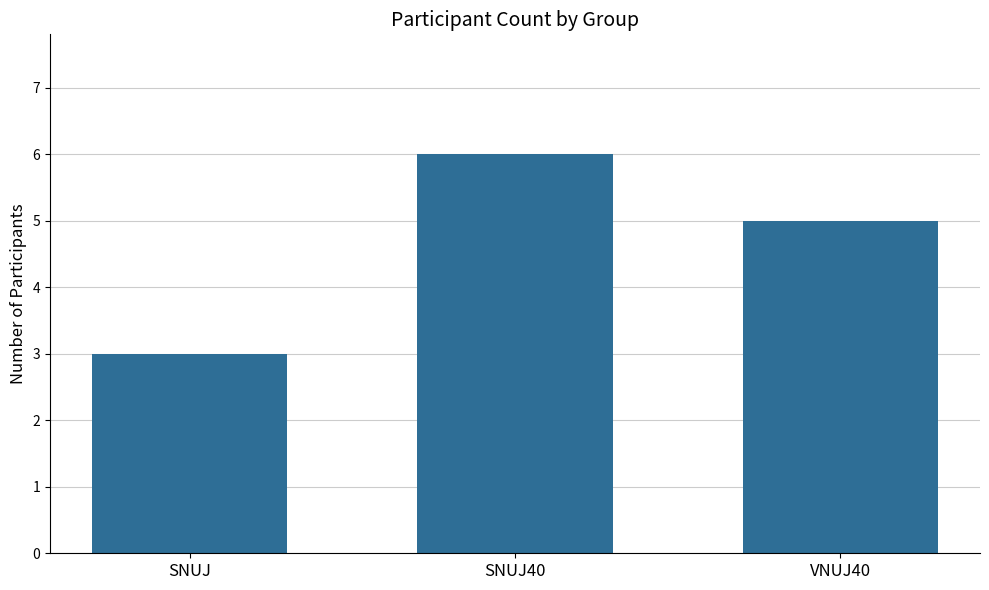

What is the maximum value shown in the chart?

6